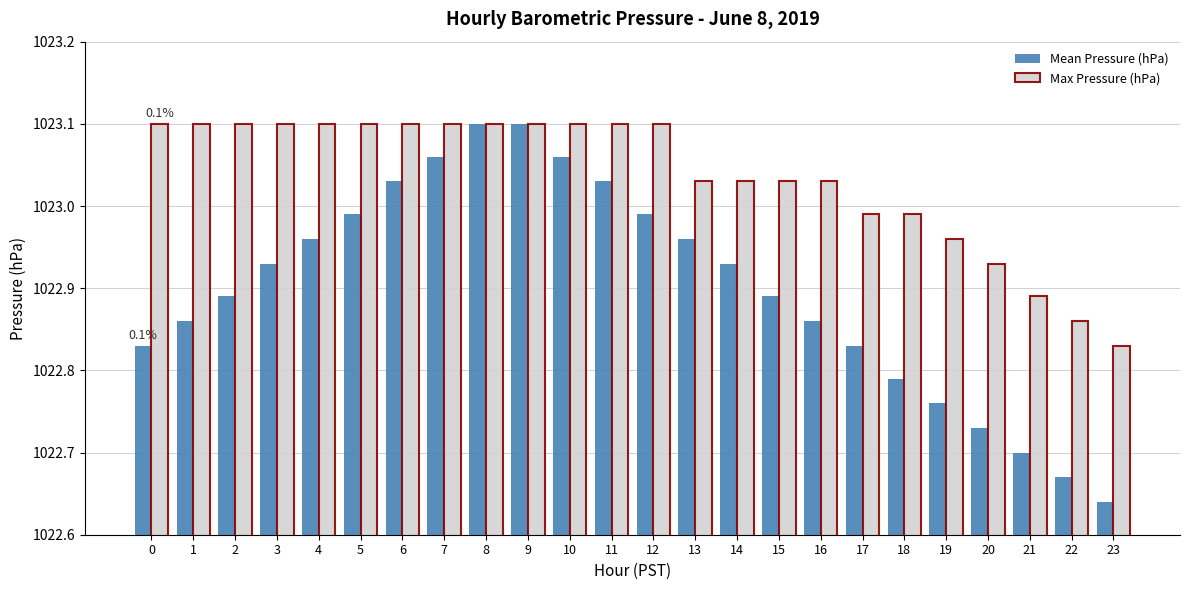

Is the value of Mean Pressure (hPa) at 23 greater than the value of Max Pressure (hPa) at 16?

No